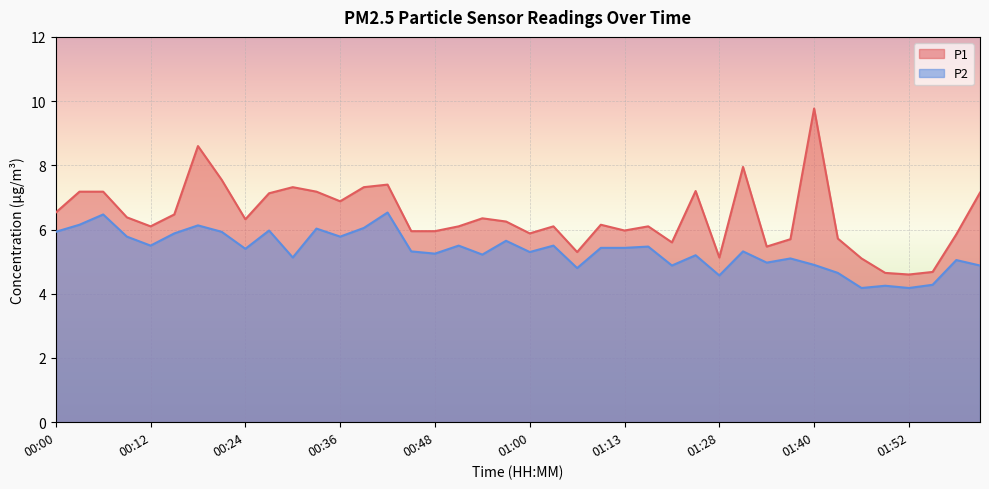

True or false: P2 and P1 cross at least once.

False